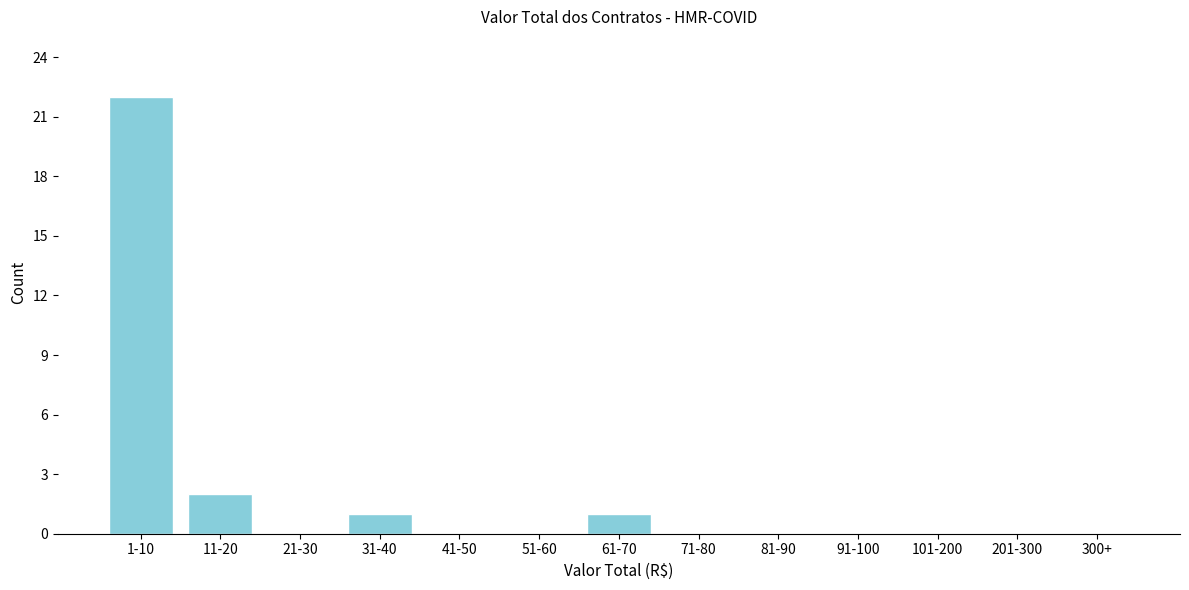

Reading left to right, transcribe all the data shown in this chart.

1-10=22	11-20=2	21-30=0	31-40=1	41-50=0	51-60=0	61-70=1	71-80=0	81-90=0	91-100=0	101-200=0	201-300=0	300+=0